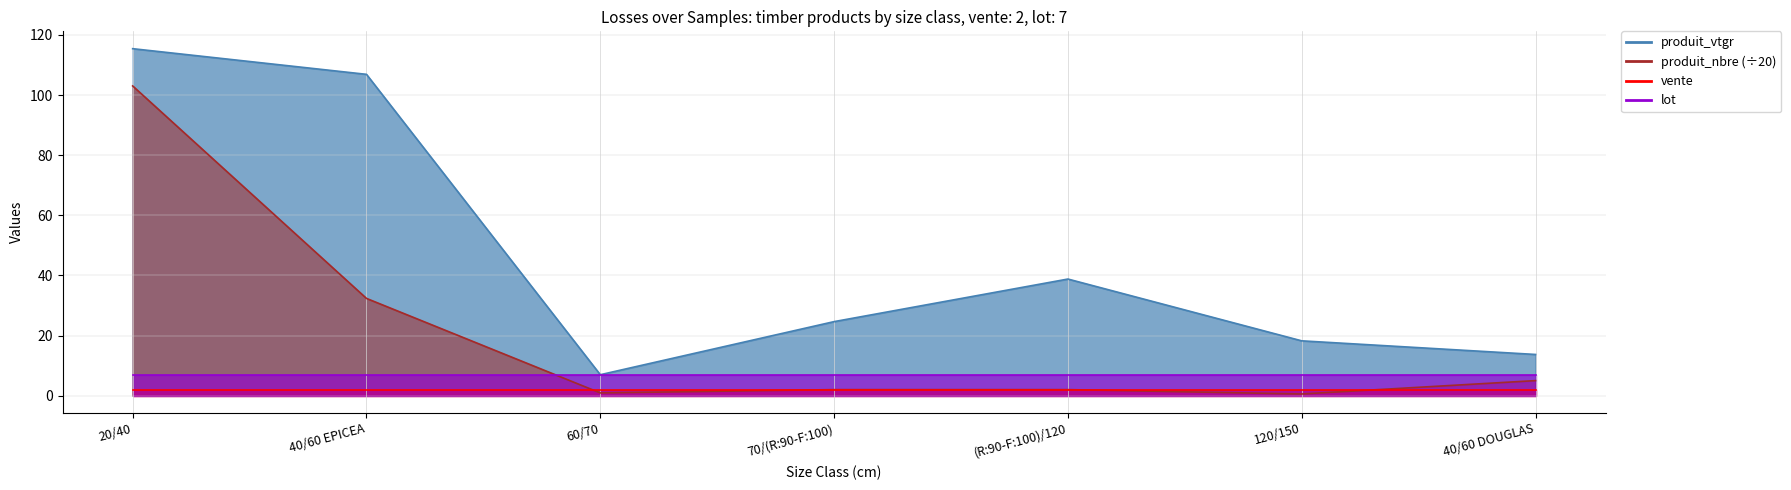

At which category is the sum across all series the highest?

20/40